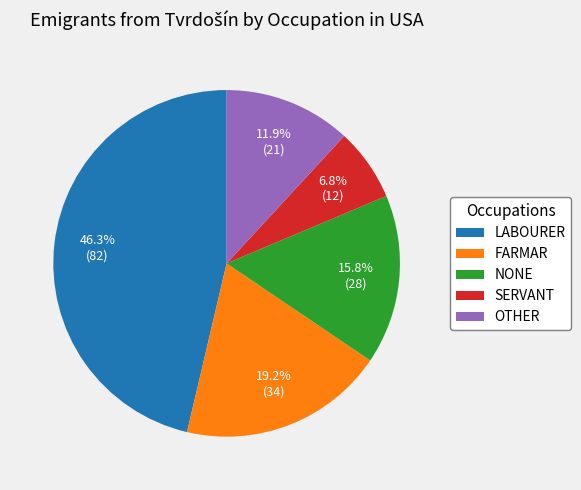

How many segments does this pie chart have?

5